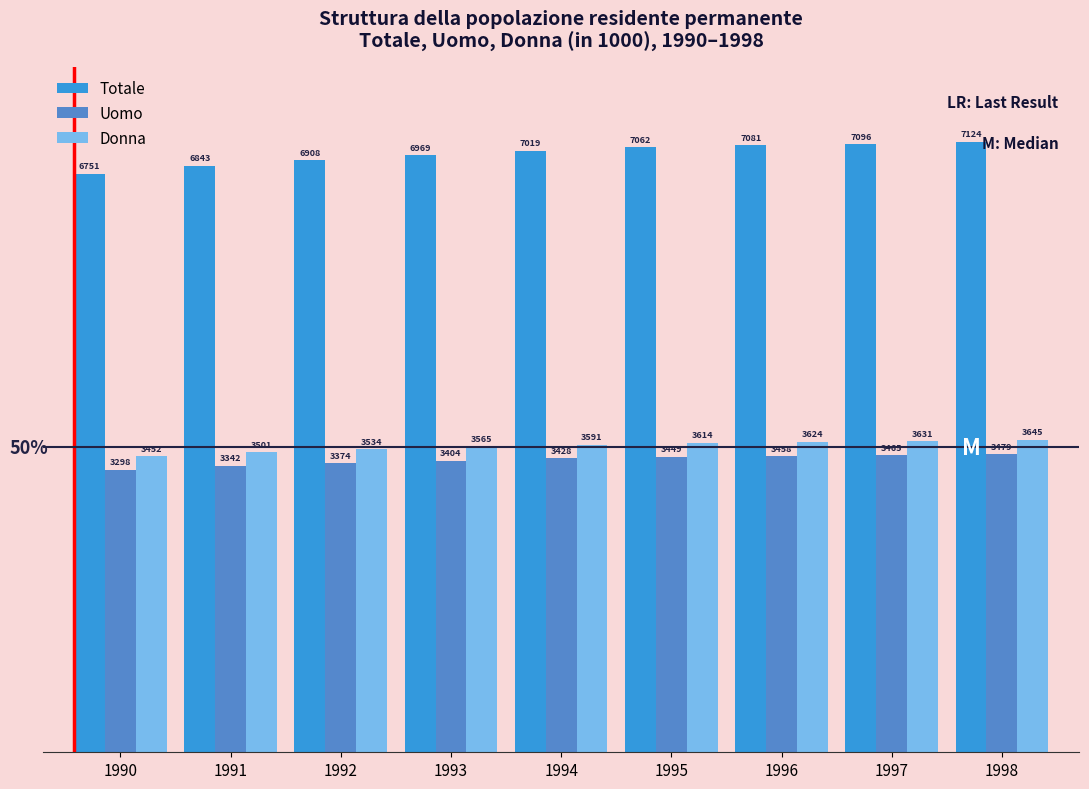

How many bars are there in each group?

3